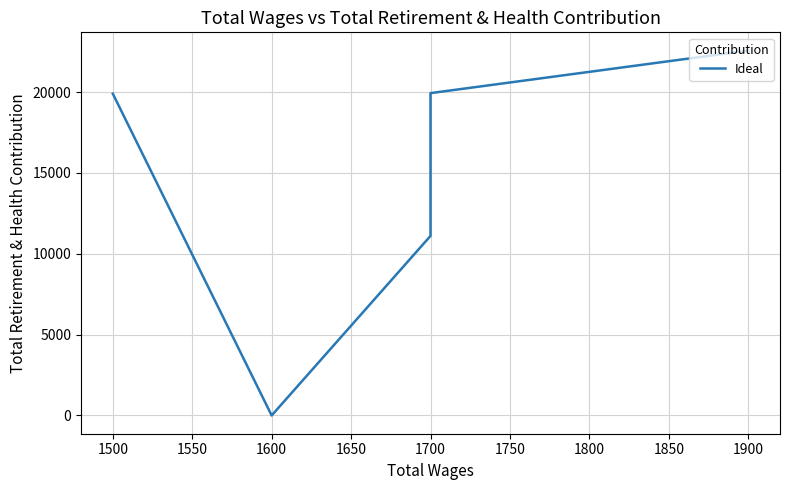

What is the difference between the second highest and second lowest values?

8830